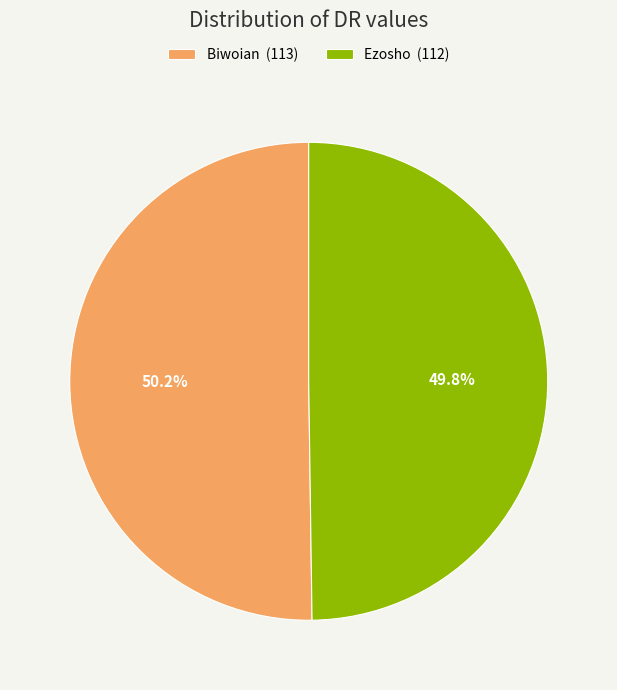

What is the ratio of the value at Biwoian (113) to the value at Ezosho (112)?

1.0